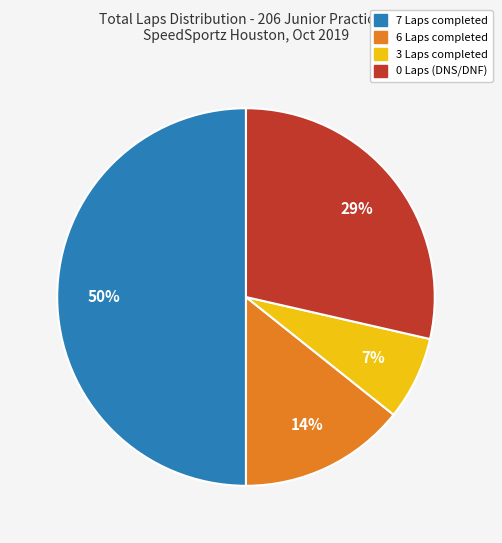

Does 0 Laps (DNS/DNF) account for over 50% of the chart?

No